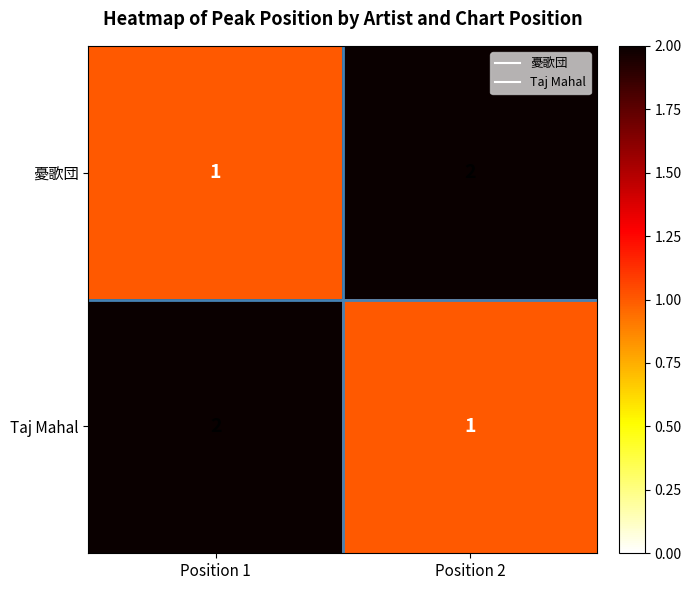

What is the sum of the 憂歌団 values at Position 2 and Position 1?

3